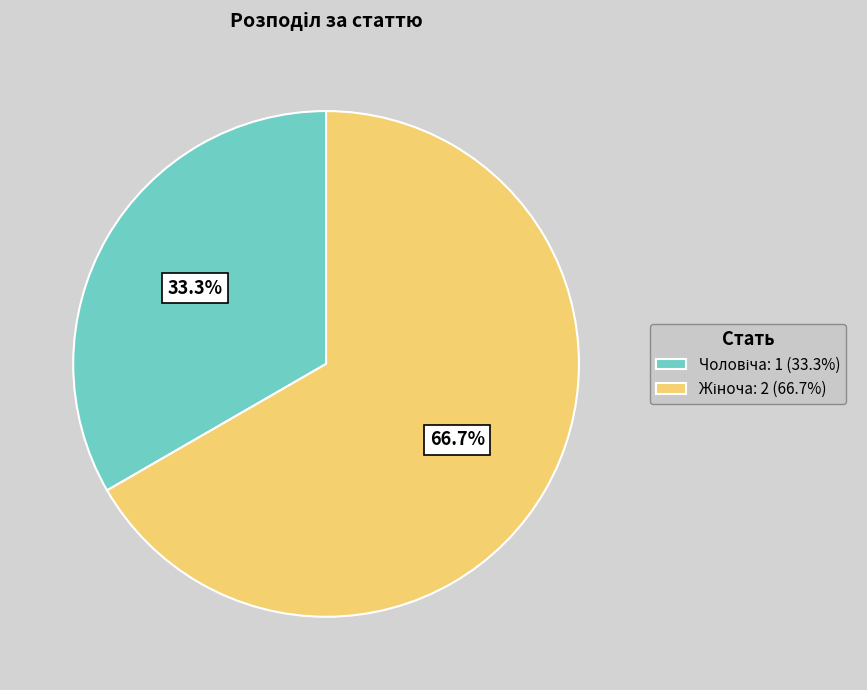

Is there any slice that represents more than half of the pie?

Yes